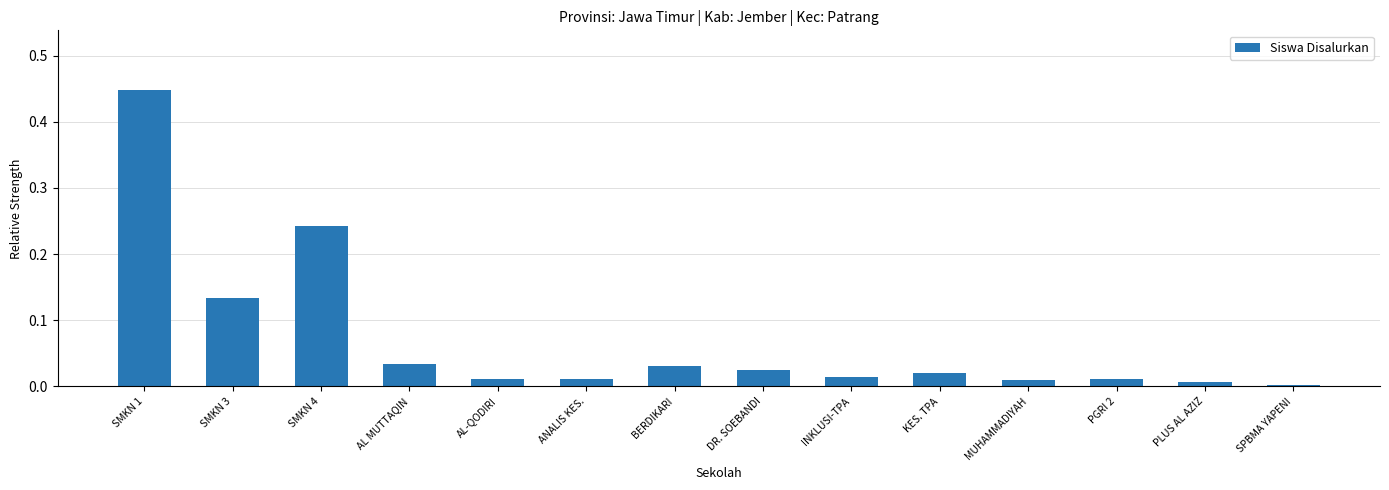

The value at SMKN 1 is 0.2. True or false?

False